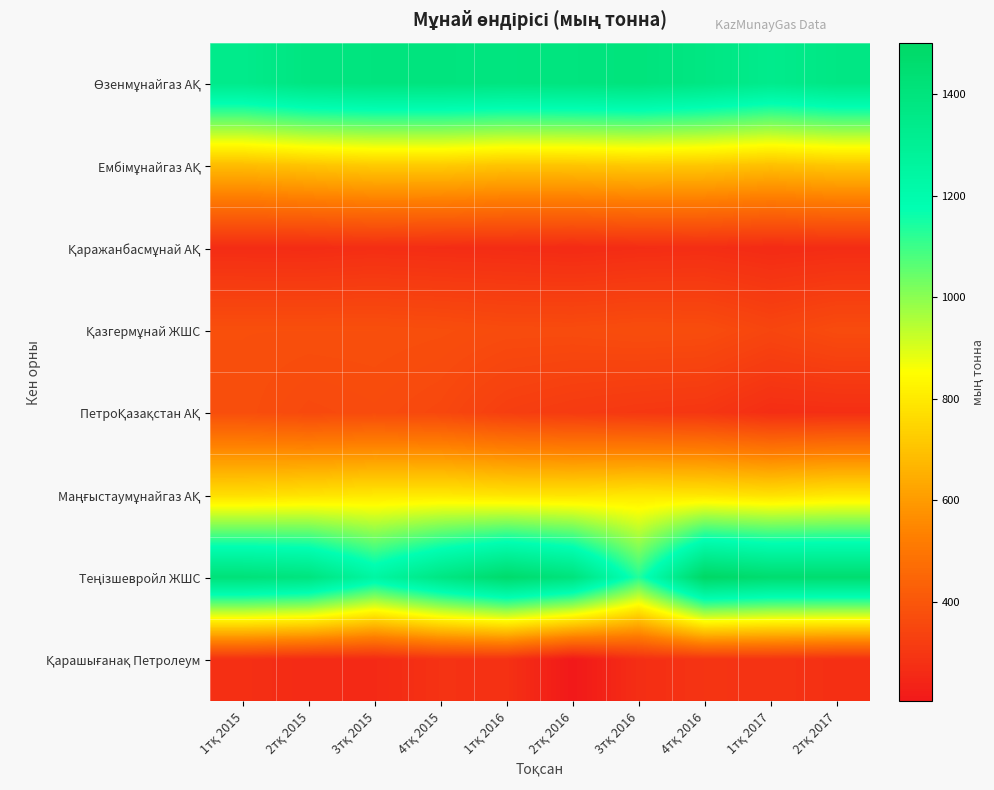

Which category has the highest value across all series?

4тқ 2016